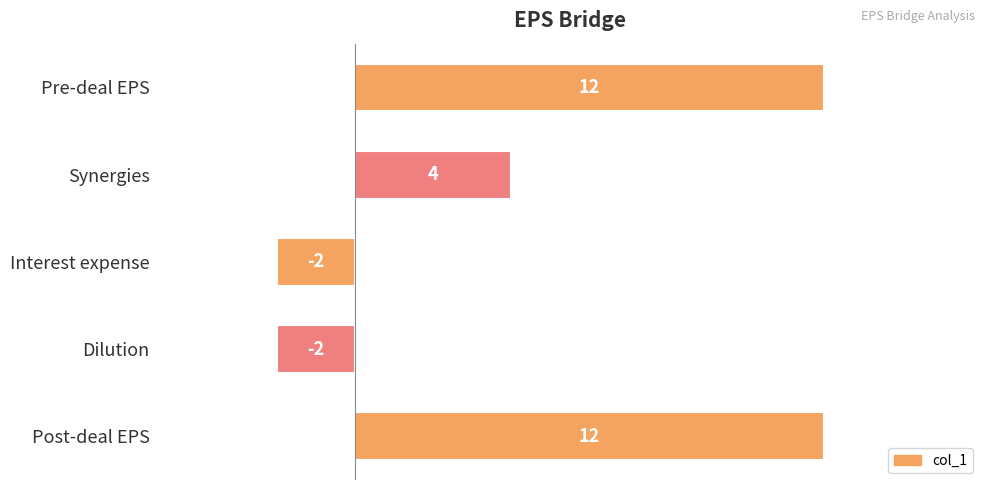

Where is the data nearest to the value 5?

Synergies